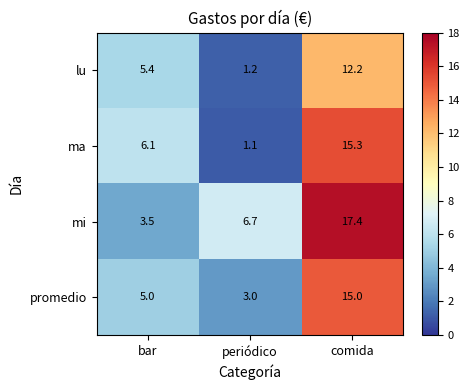

What is the difference between the mi values at bar and comida?

13.9